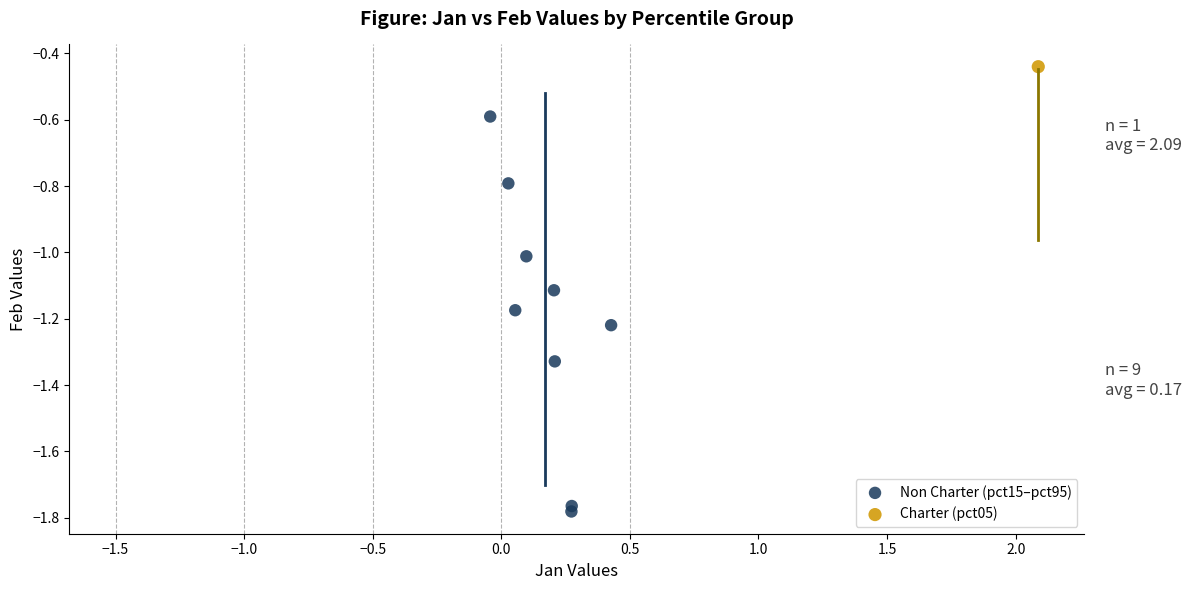

What are all the series names shown in the legend?

Non Charter (pct15–pct95), Charter (pct05)